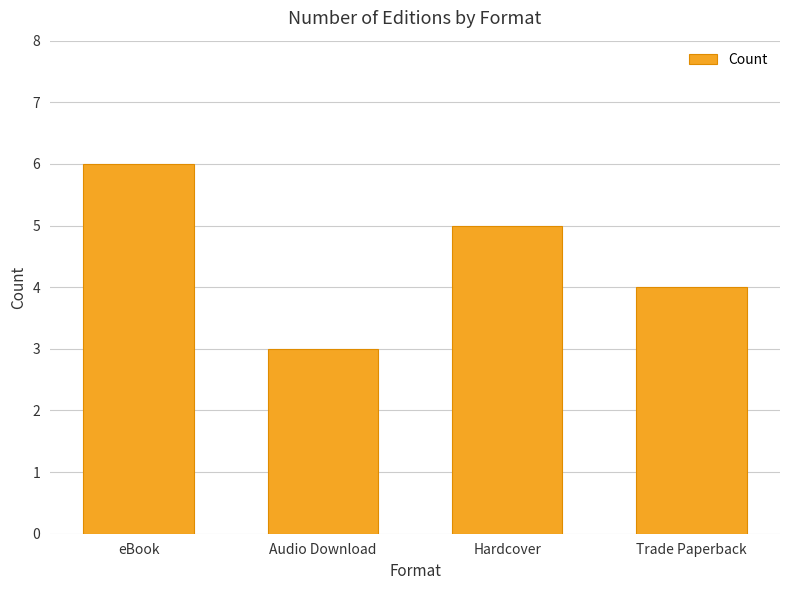

Rank the categories by value from highest to lowest.

eBook, Hardcover, Trade Paperback, Audio Download